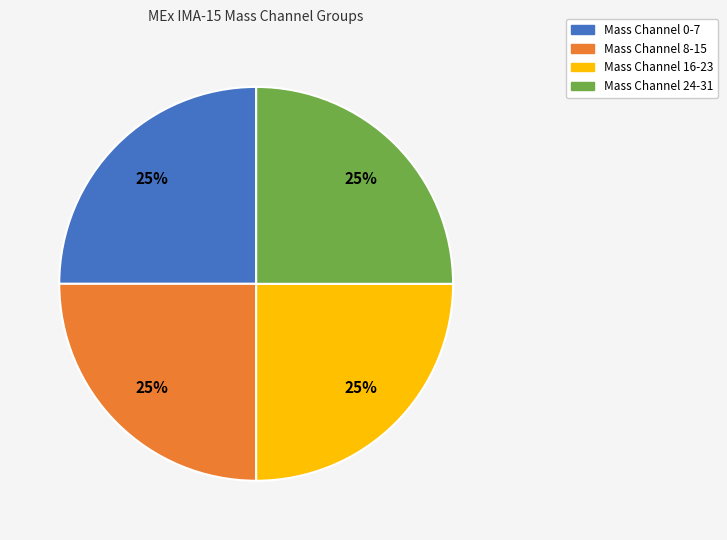

To the nearest percent, what is the average slice percentage?

25%